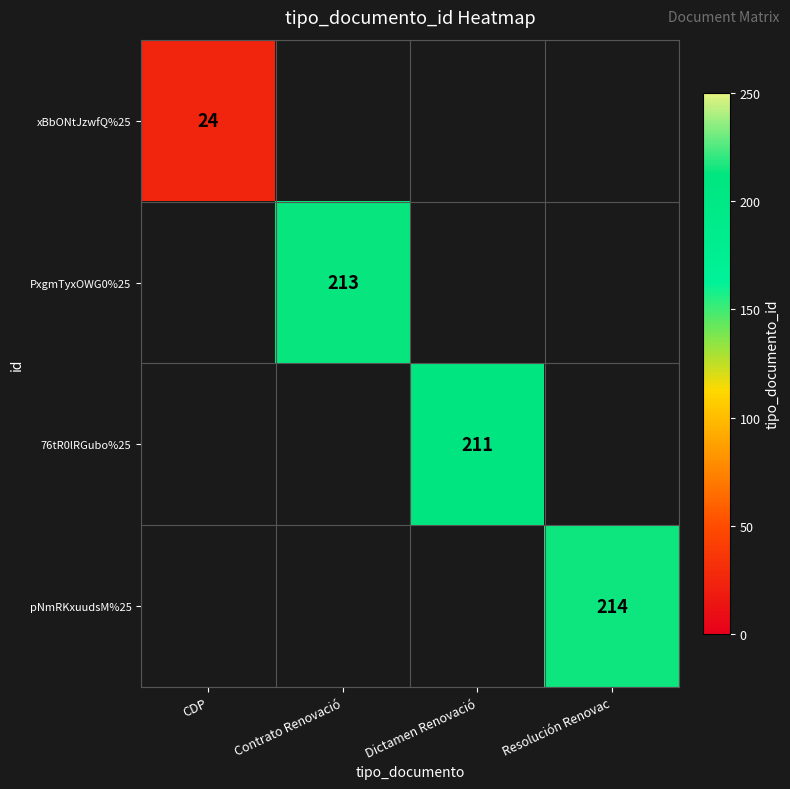

The value of 76tR0lRGubo%25 at Dictamen Renovació is 298. True or false?

False